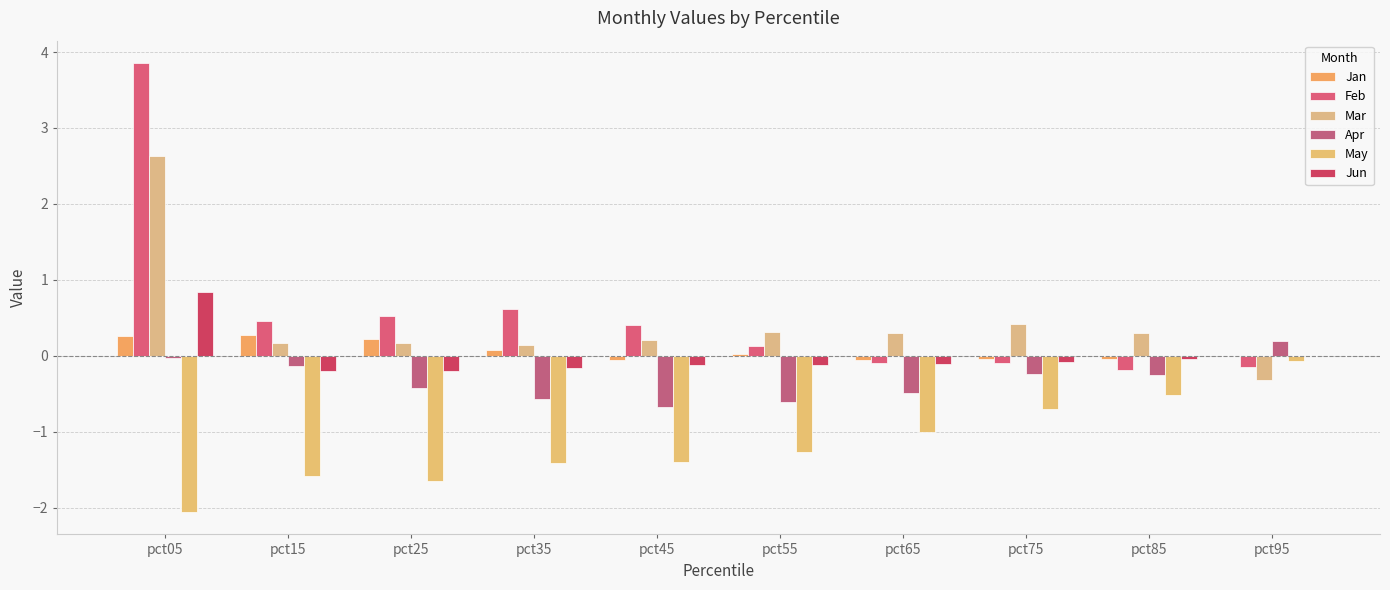

How many groups of bars are there?

10